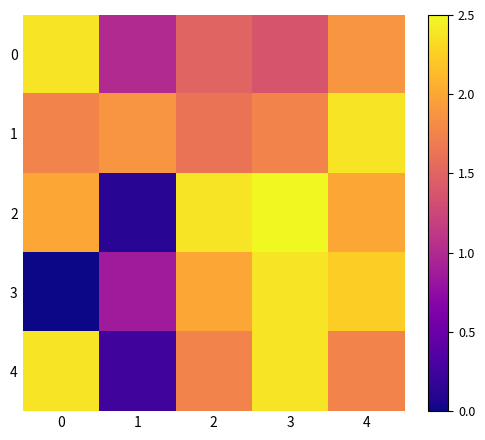

At which category is the sum across all series the highest?

3